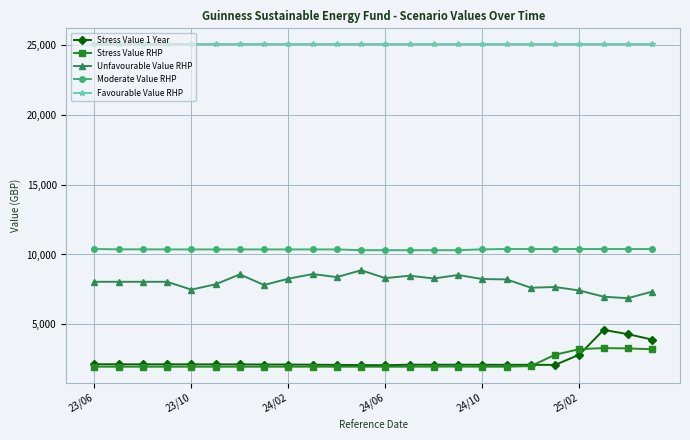

True or false: Stress Value 1 Year and Favourable Value RHP cross at least once.

False